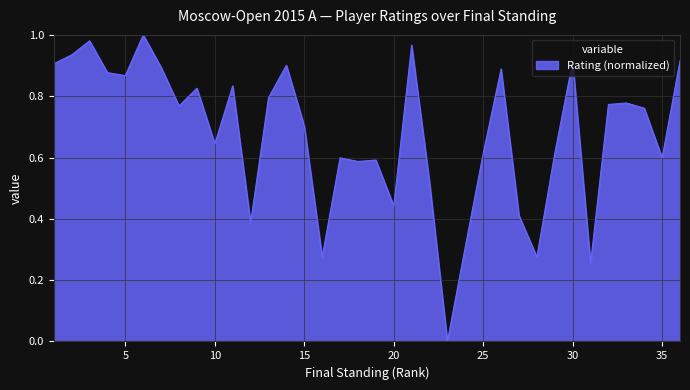

What is the value of the 29th point from the left?

0.6